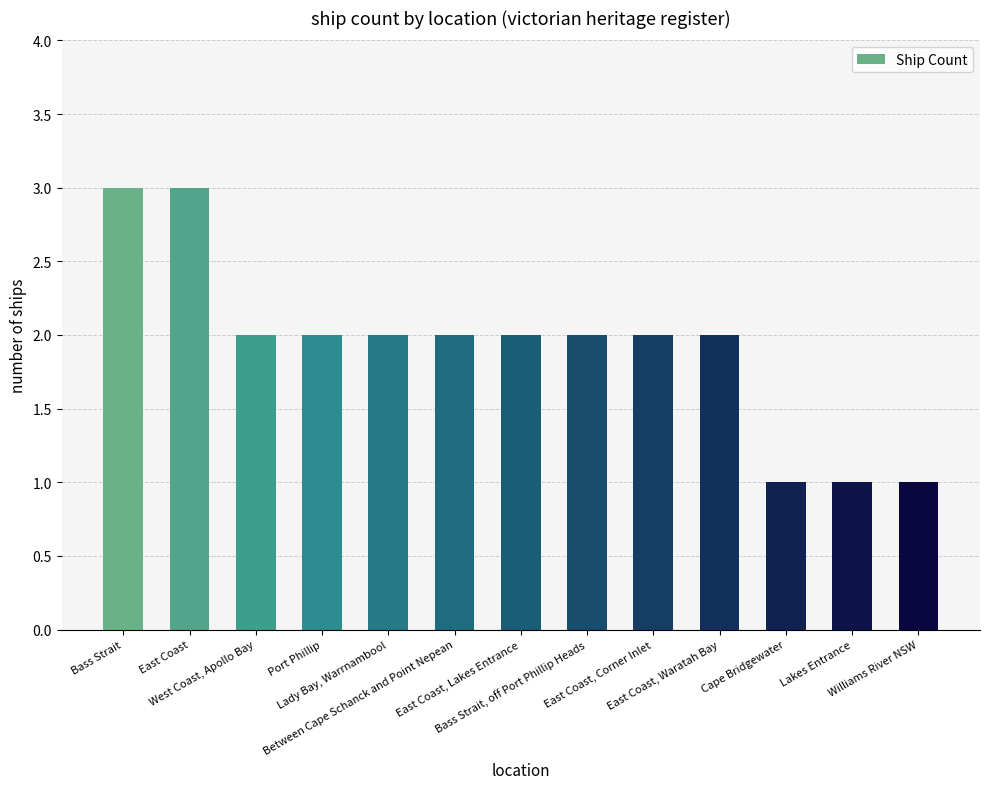

Reading right to left, transcribe all the data shown in this chart.

1	1	1	2	2	2	2	2	2	2	2	3	3